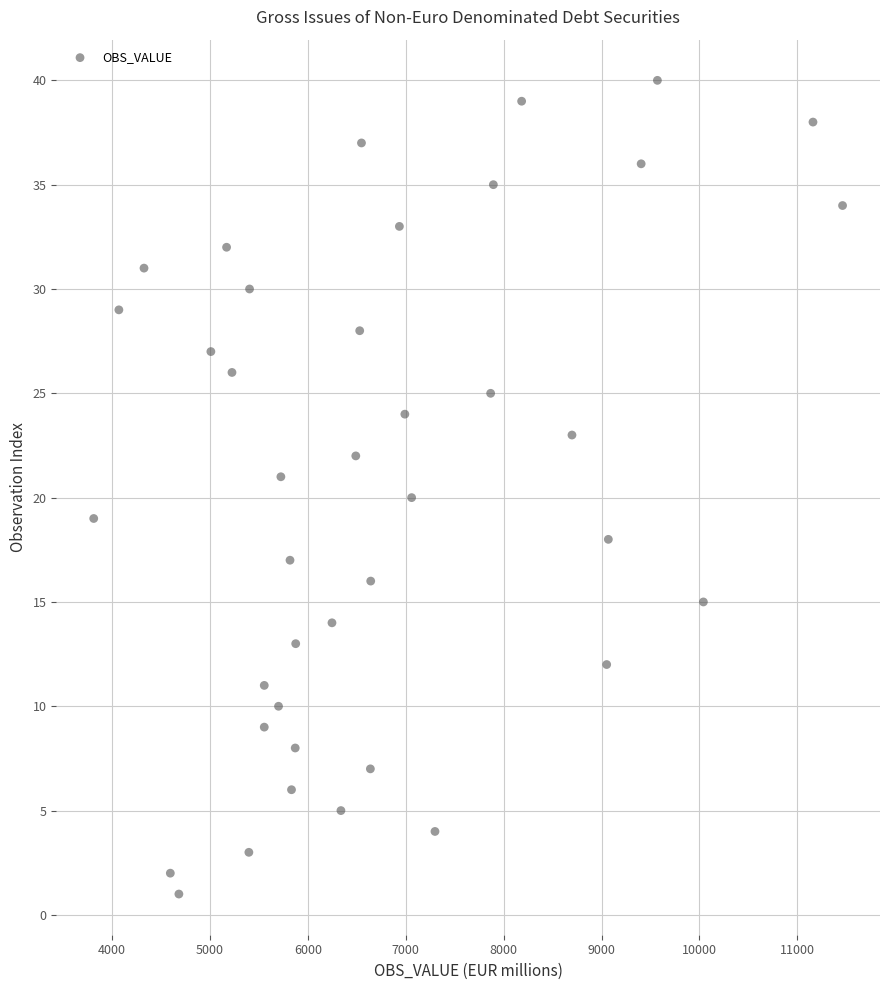

What is the range of Y values (max minus min)?

39